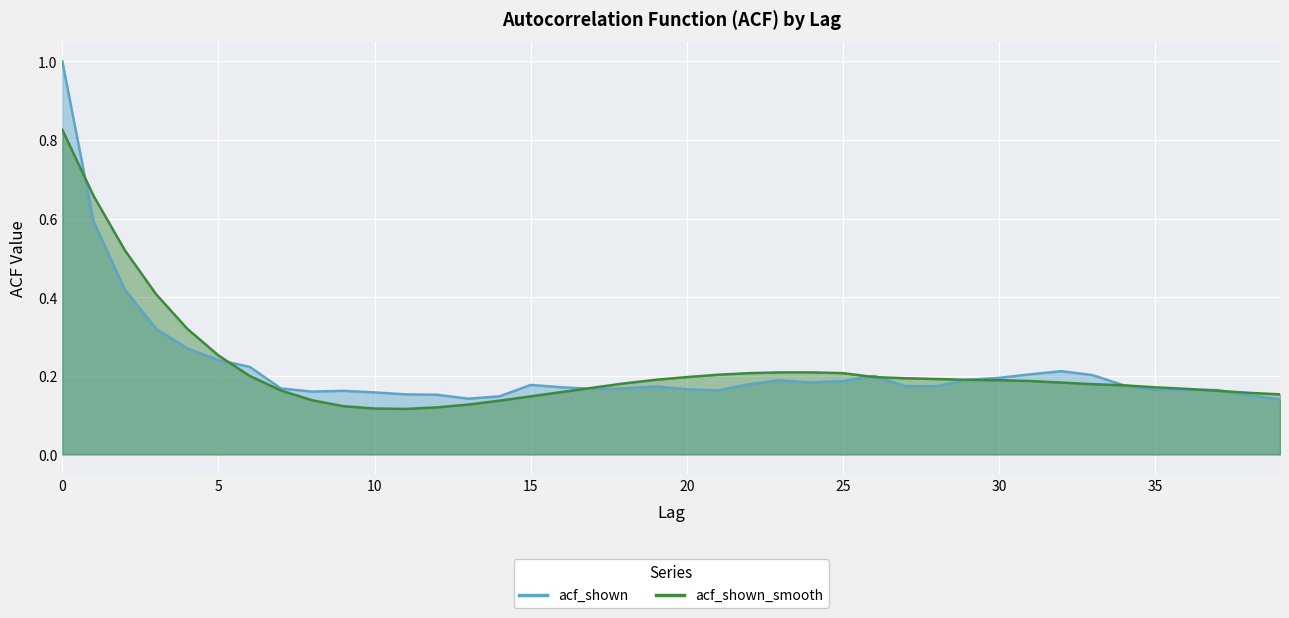

After their last crossing, which series has the higher values: acf_shown or acf_shown_smooth?

acf_shown_smooth